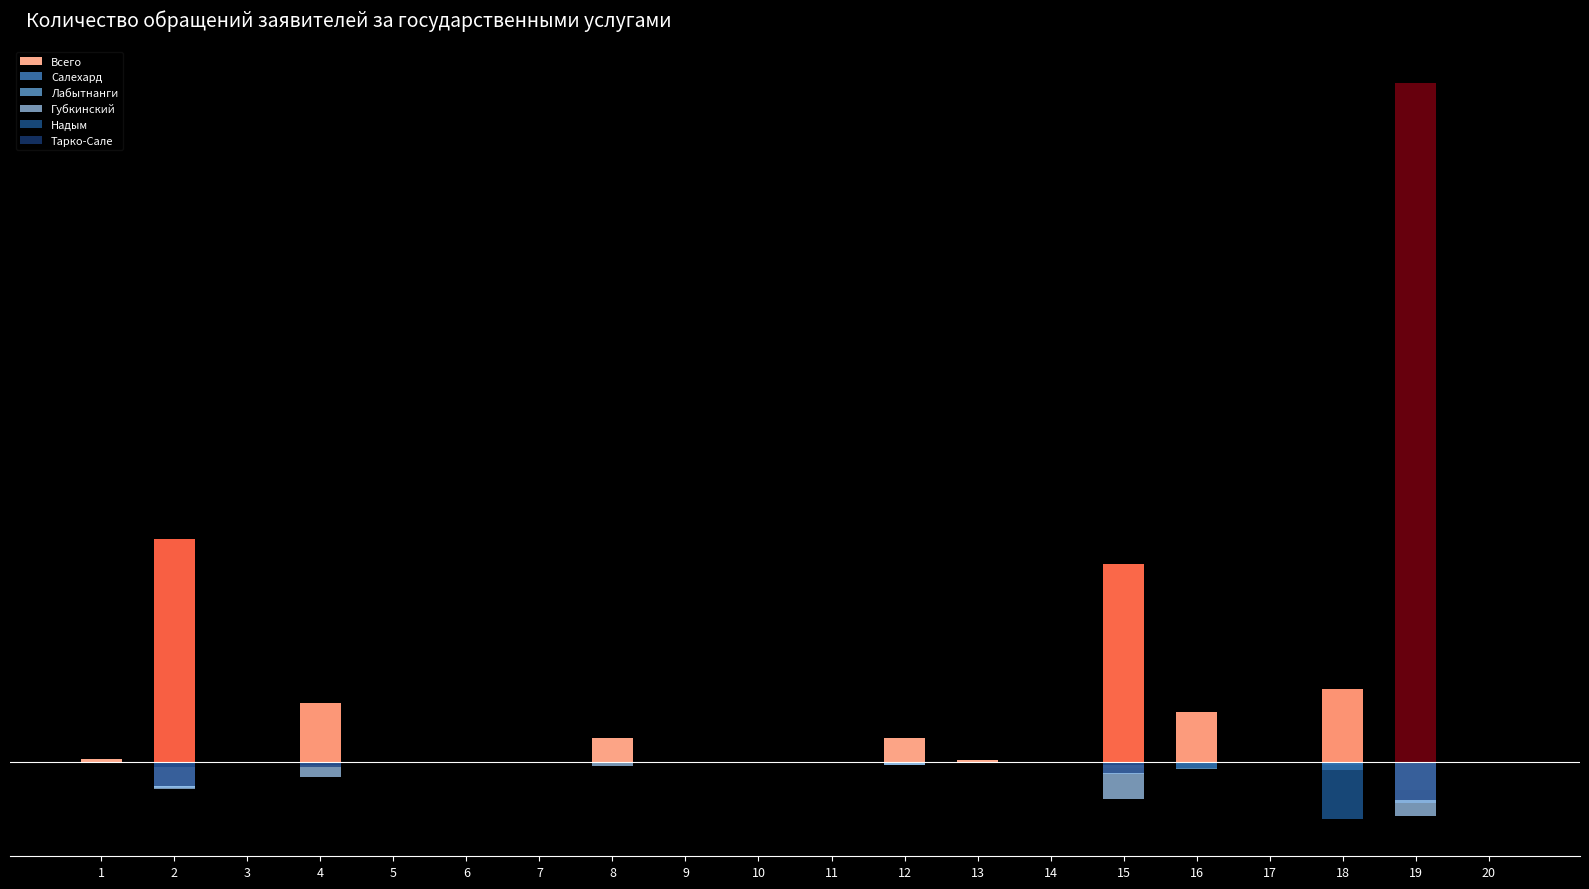

What is the sum of all Салехард values?

-239